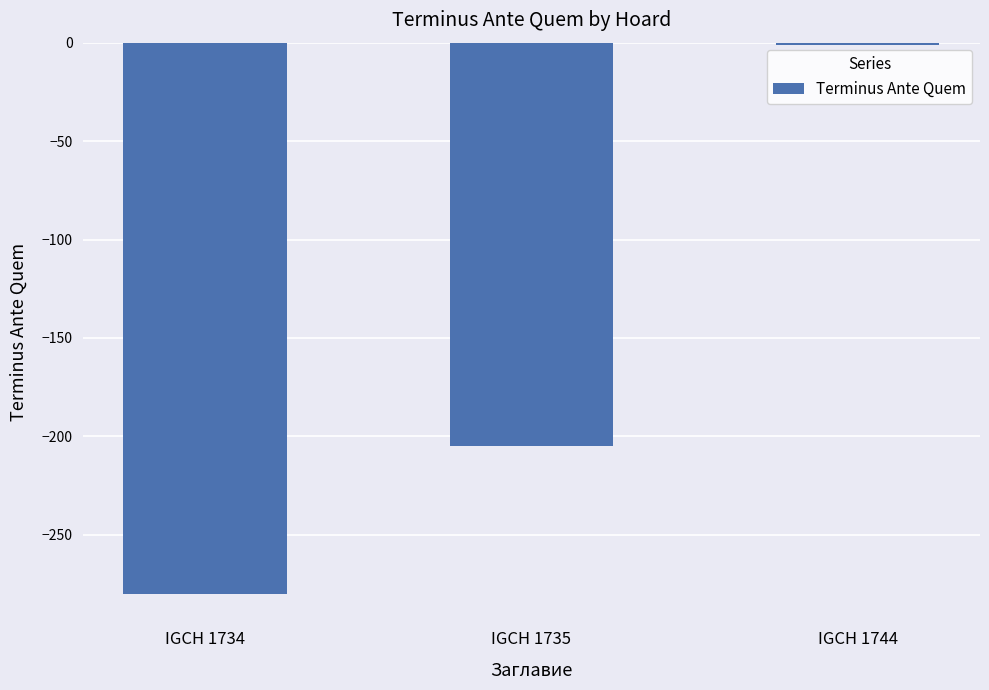

What is the value of the 2nd bar from the left?

-205